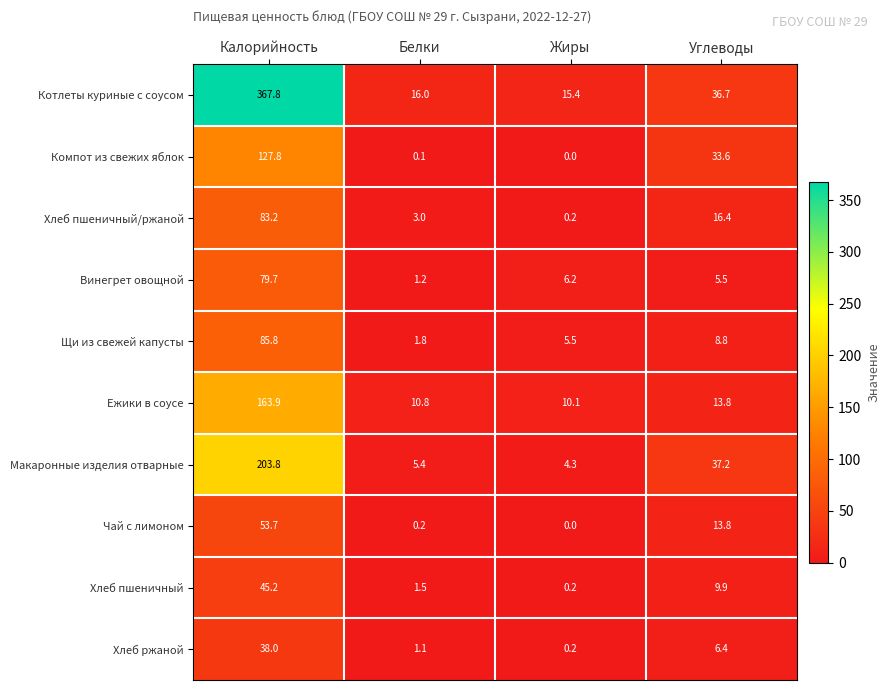

At which label is Макаронные изделия отварные closest to 104?

Углеводы